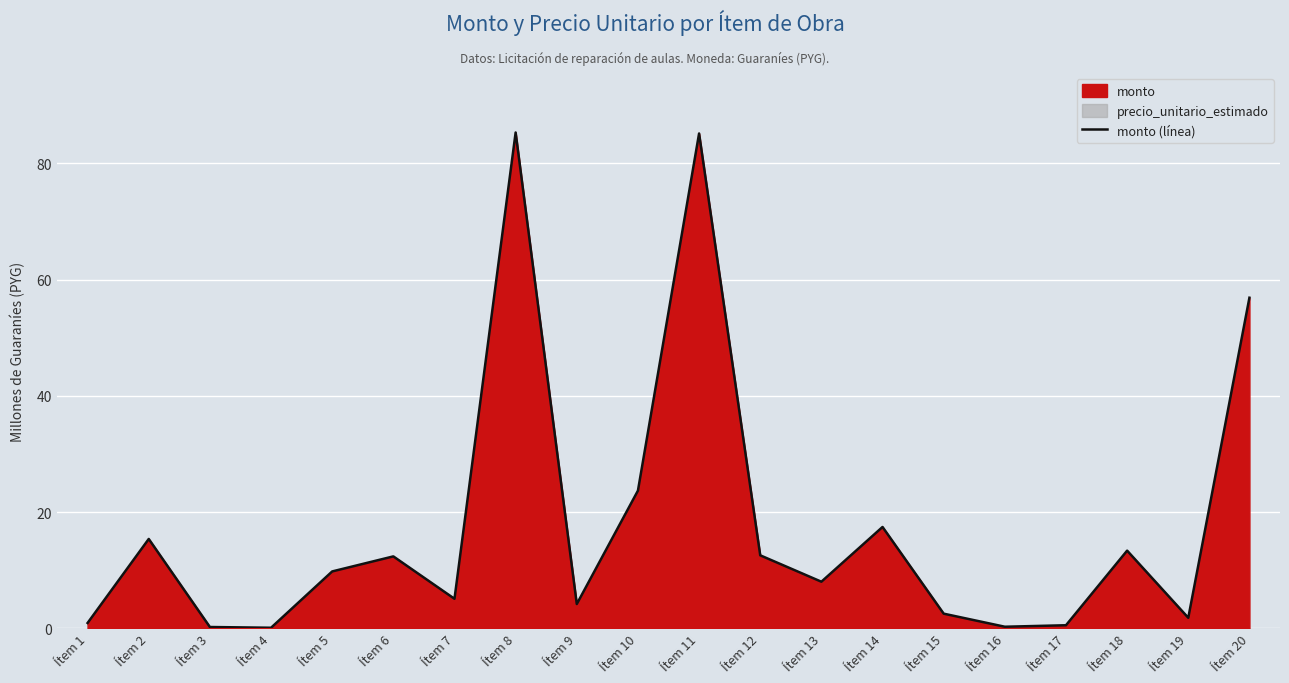

Which label corresponds to the smallest value in the chart?

Ítem 4